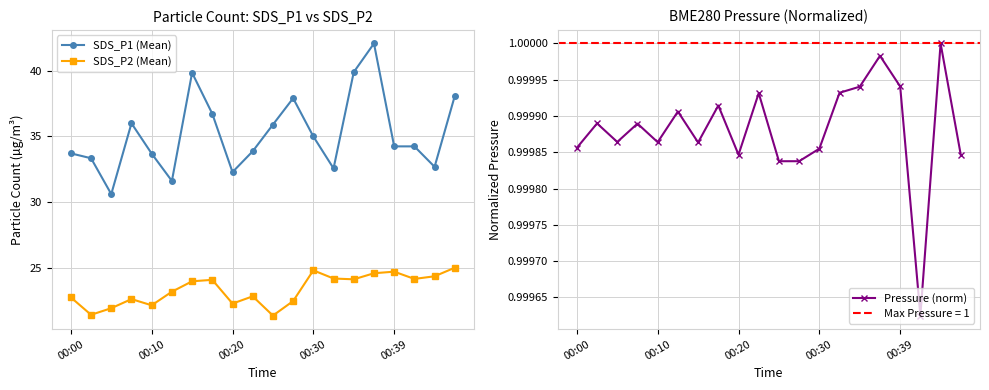

Is this an area chart (filled region under the line)?

No